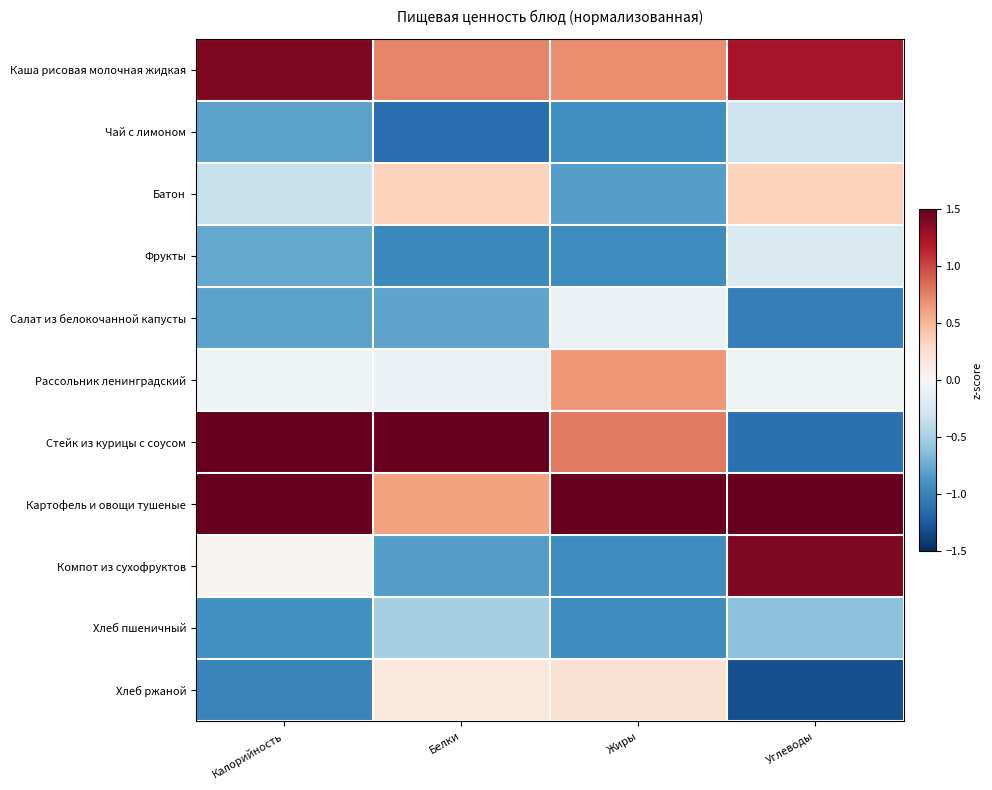

Between Жиры and Углеводы, which is larger?

Углеводы